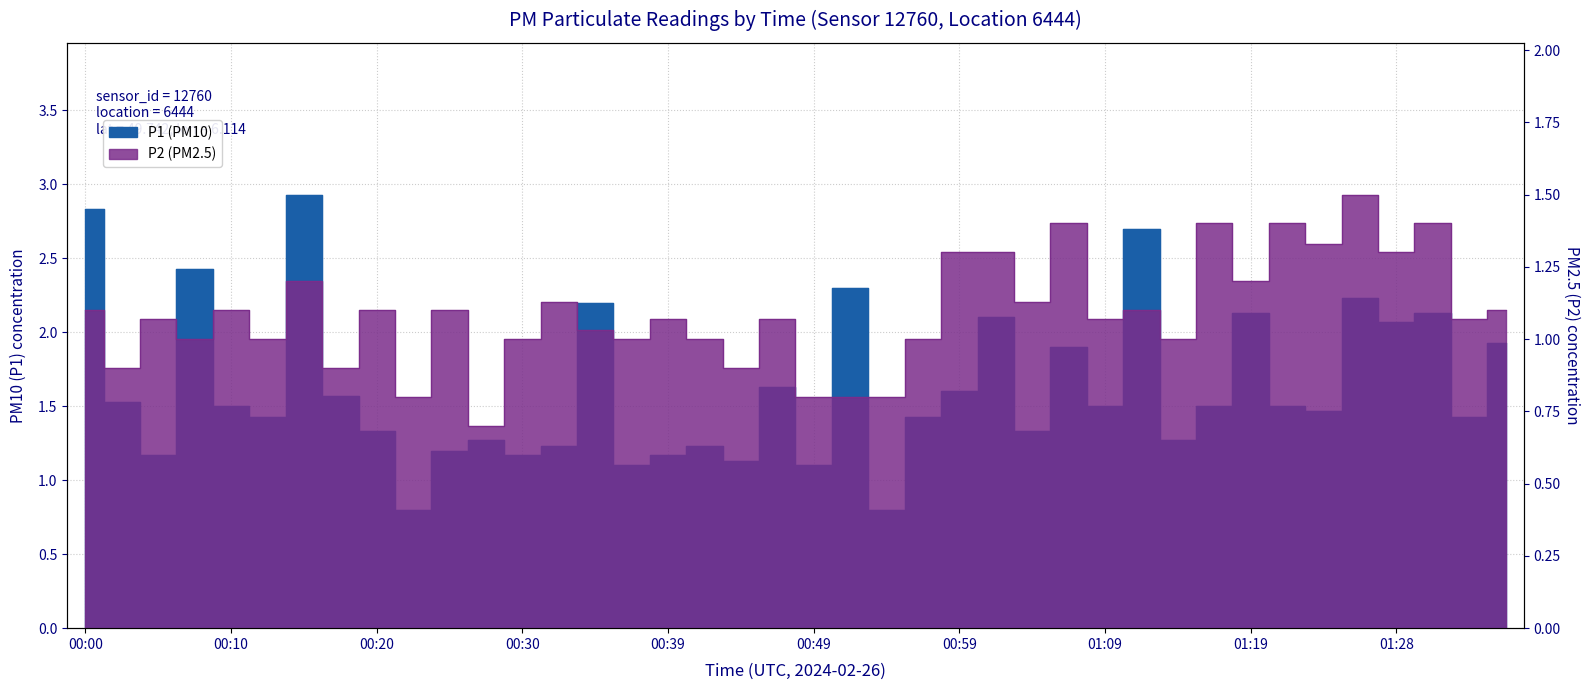

Rank the series at 01:23 from highest to lowest value.

P1, P2